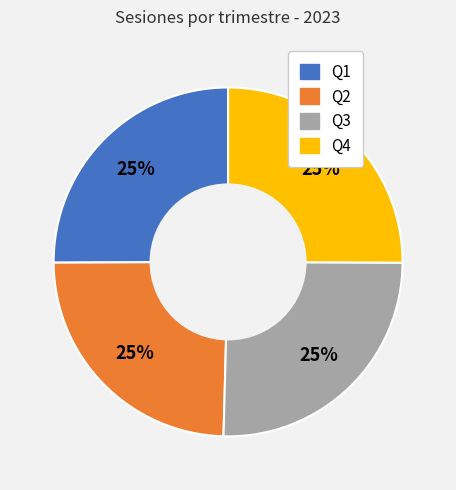

Is there a majority slice in this chart?

No